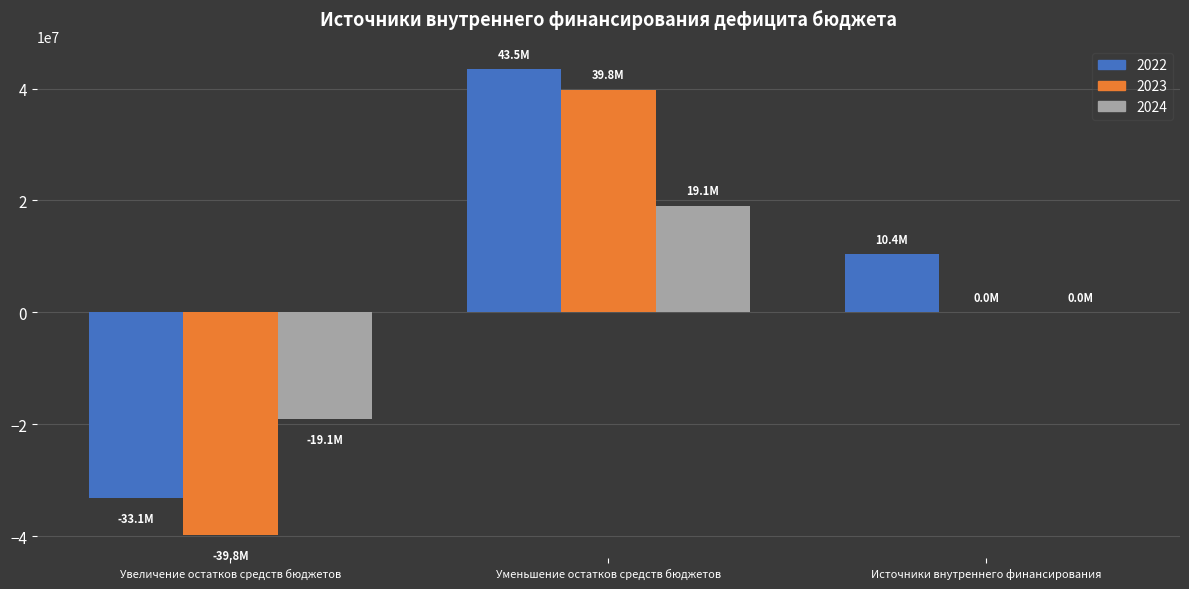

What are all the series names shown in the legend?

2022, 2023, 2024